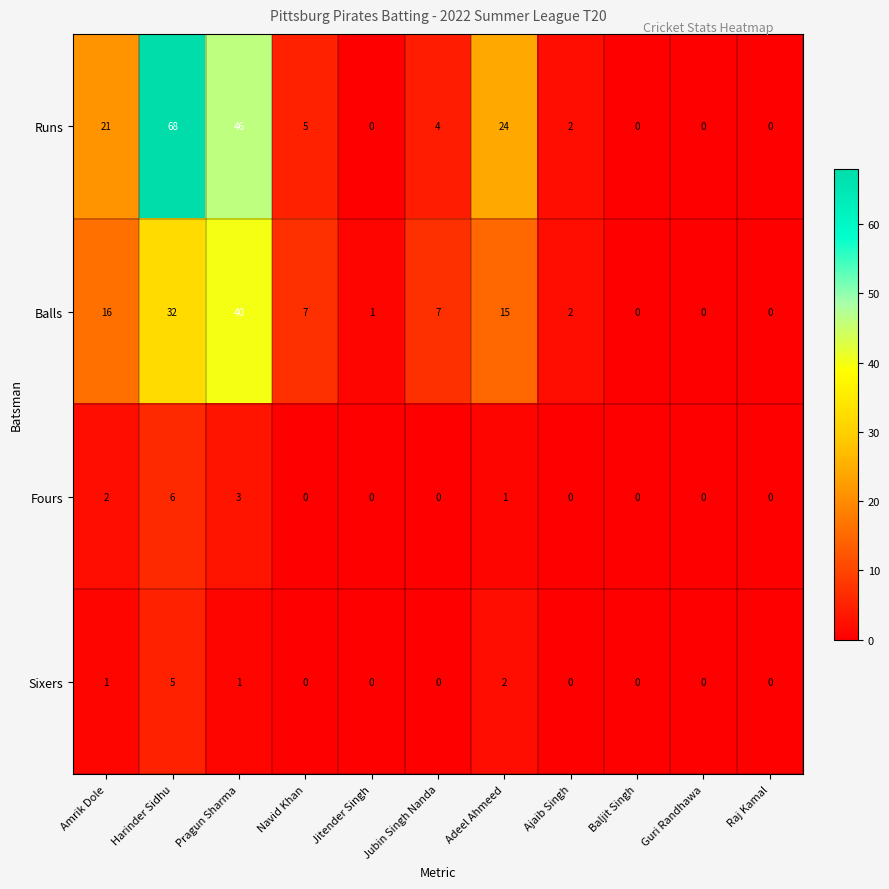

The Fours series shows 2 at Navid Khan. True or false?

False